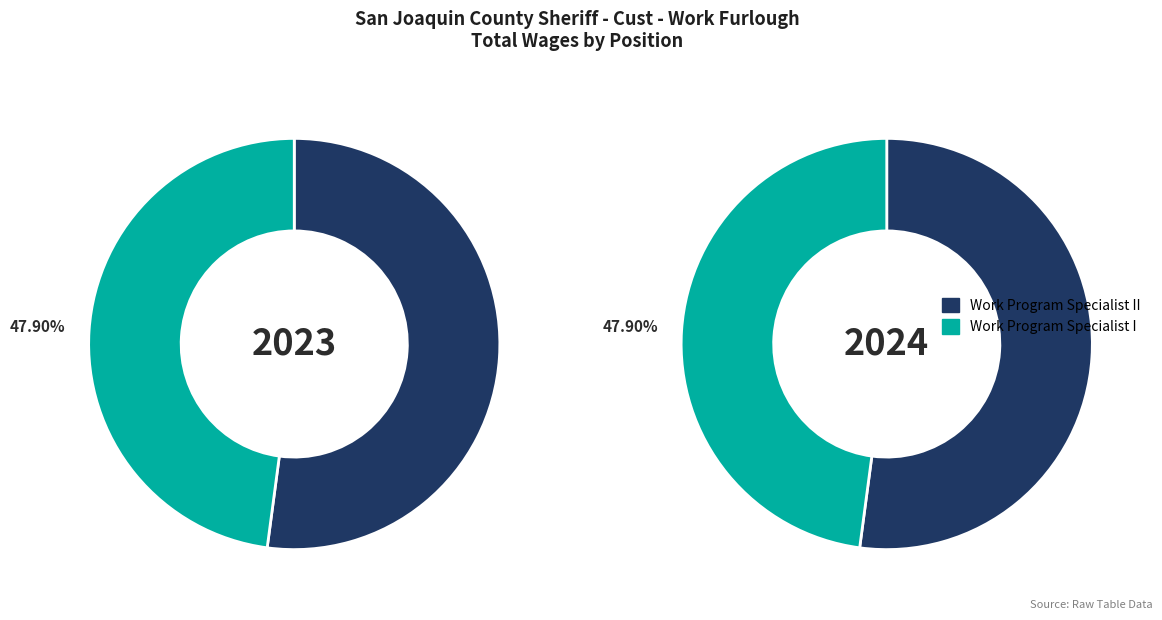

What is the change in value from Work Program Specialist II to Work Program Specialist I?

-3588